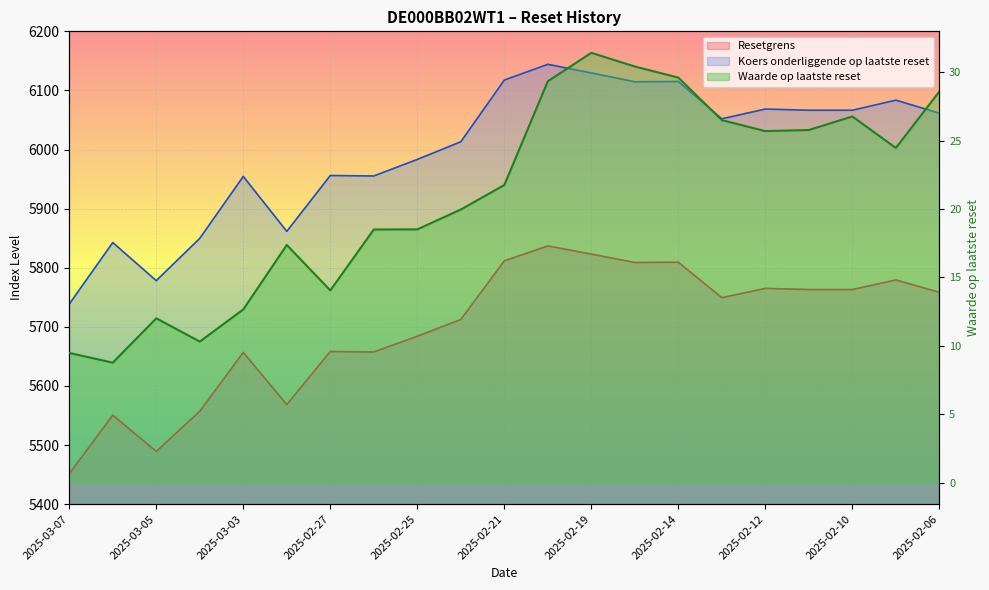

Where is Waarde op laatste reset nearest to the value 20?

2025-02-24